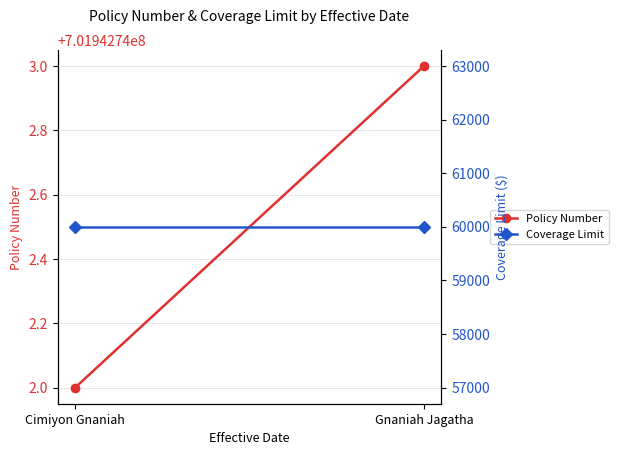

What is the sum of the Coverage Limit values at Cimiyon Gnaniah and Gnaniah Jagatha?

120000